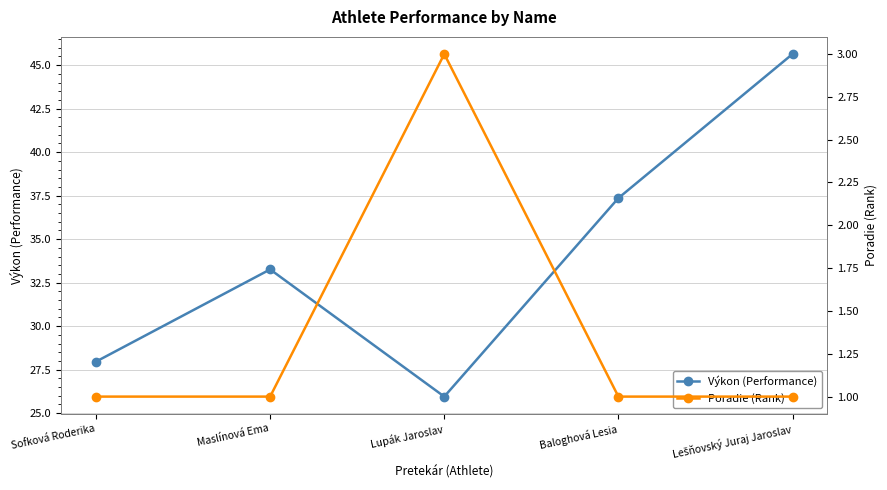

At which category does Výkon (Performance) reach its first local valley?

Lupák Jaroslav